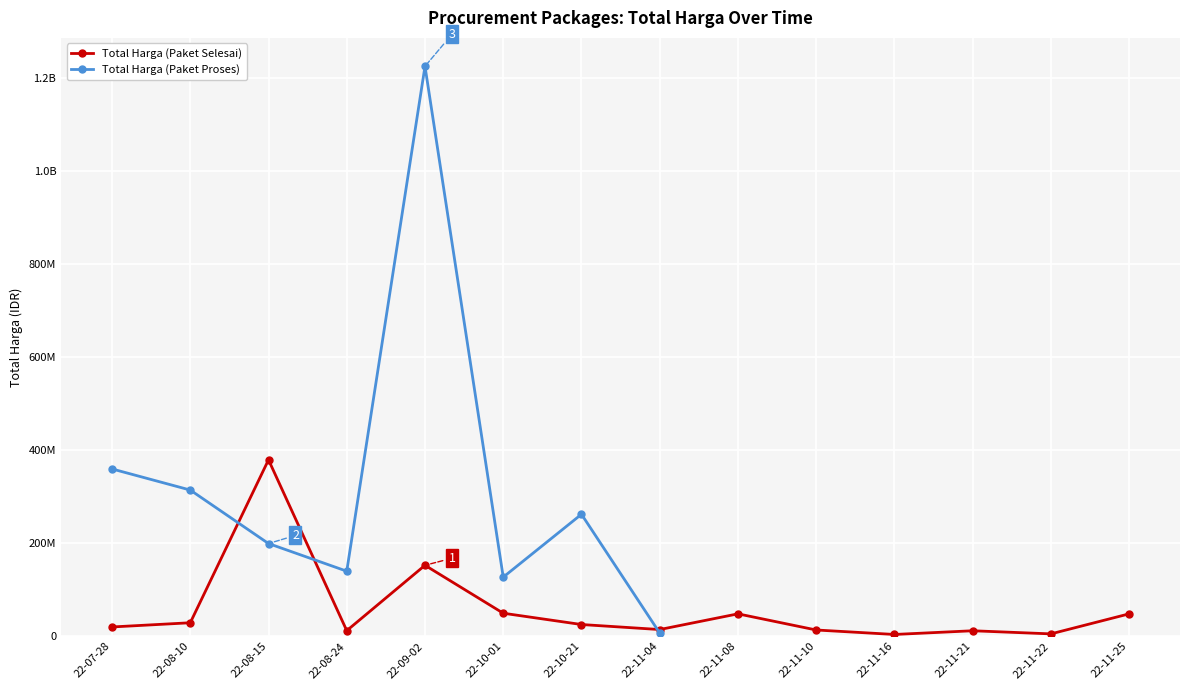

How many interior local peaks does the Total Harga (Paket Proses) series have?

2